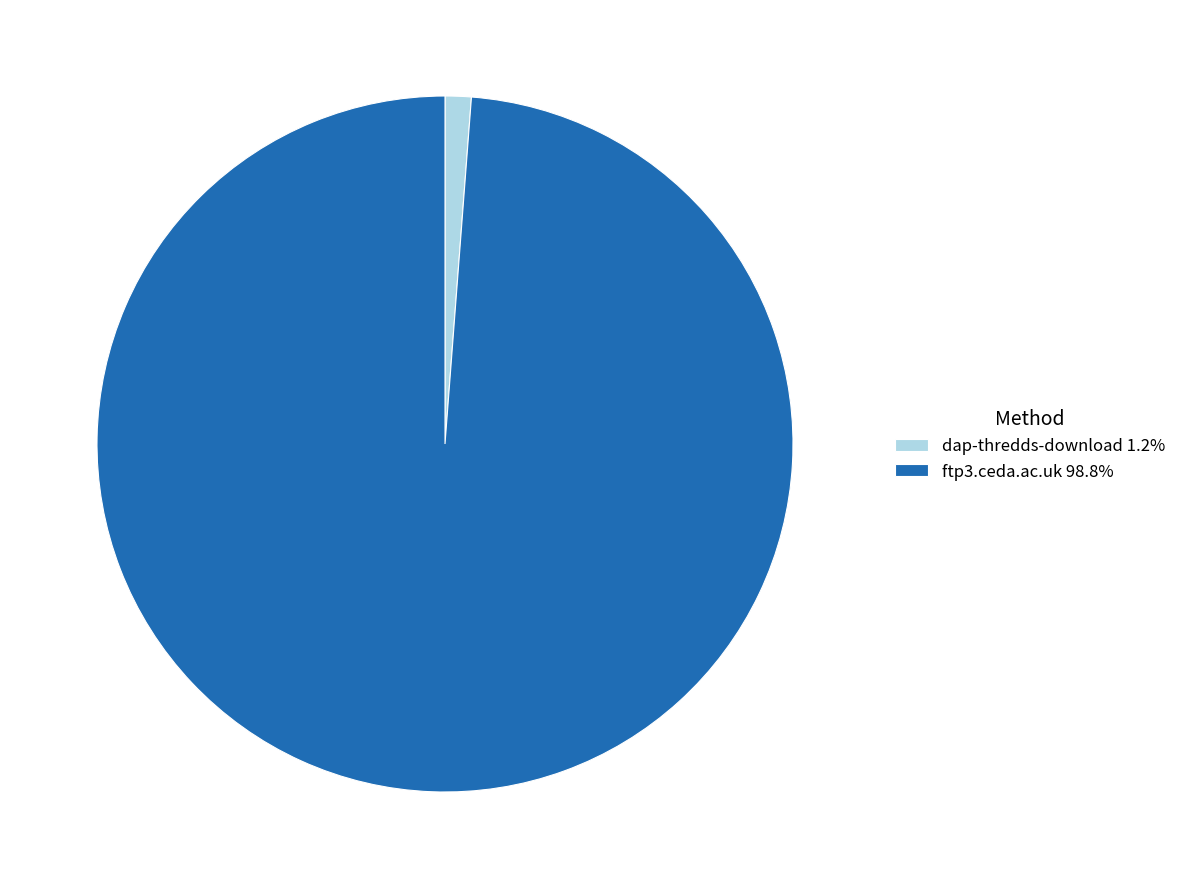

Which has a higher value, ftp3.ceda.ac.uk or dap-thredds-download?

ftp3.ceda.ac.uk